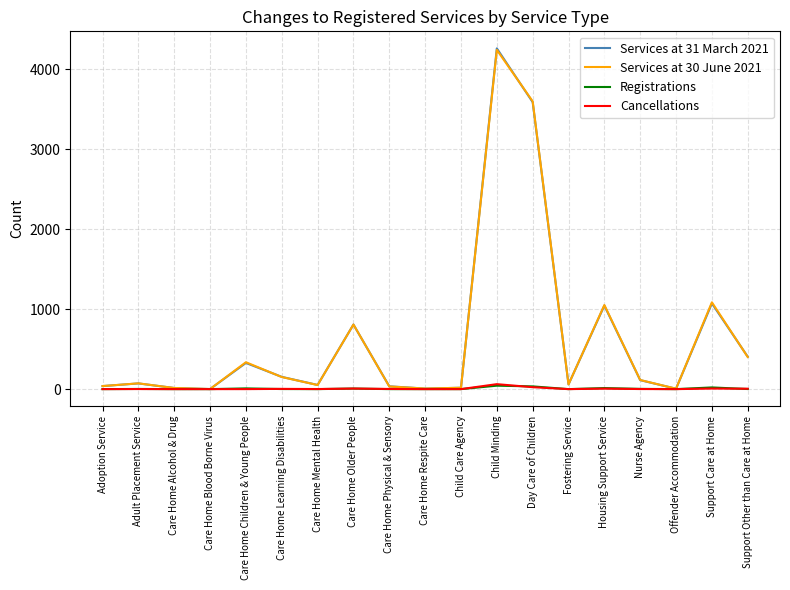

At which category is the sum across all series the highest?

Child Minding